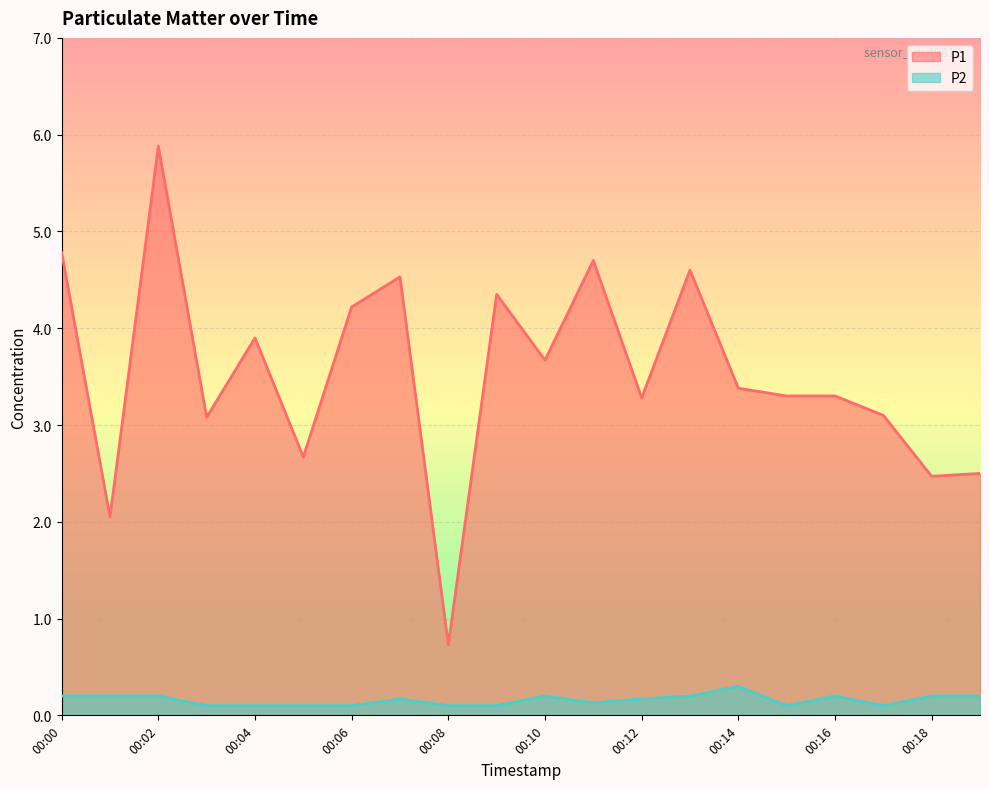

Reading left to right, transcribe all the data shown in this chart.

P1: 4.8	2.0	5.9	3.1	3.9	2.7	4.2	4.5	0.7	4.3	3.7	4.7	3.3	4.6	3.4	3.3	3.3	3.1	2.5	2.5
P2: 0.2	0.2	0.2	0.1	0.1	0.1	0.1	0.2	0.1	0.1	0.2	0.1	0.2	0.2	0.3	0.1	0.2	0.1	0.2	0.2